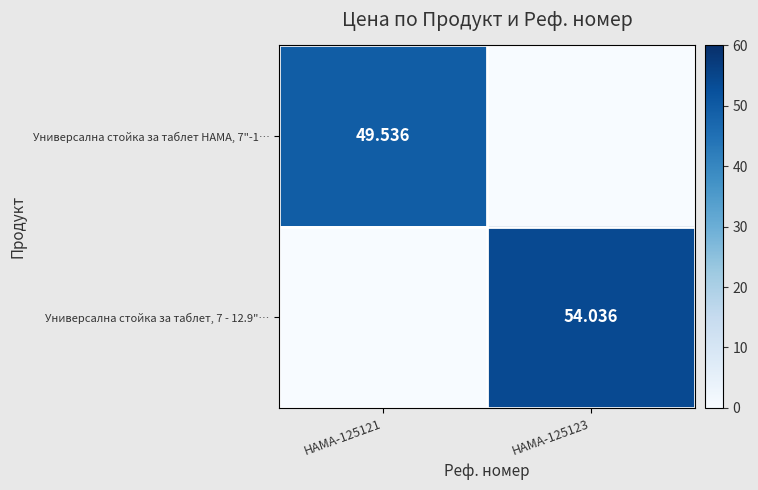

Is the value of Универсална стойка за таблет, 7 - 12.9"… at HAMA-125123 greater than the value of Универсална стойка за таблет HAMA, 7"-1… at HAMA-125121?

Yes